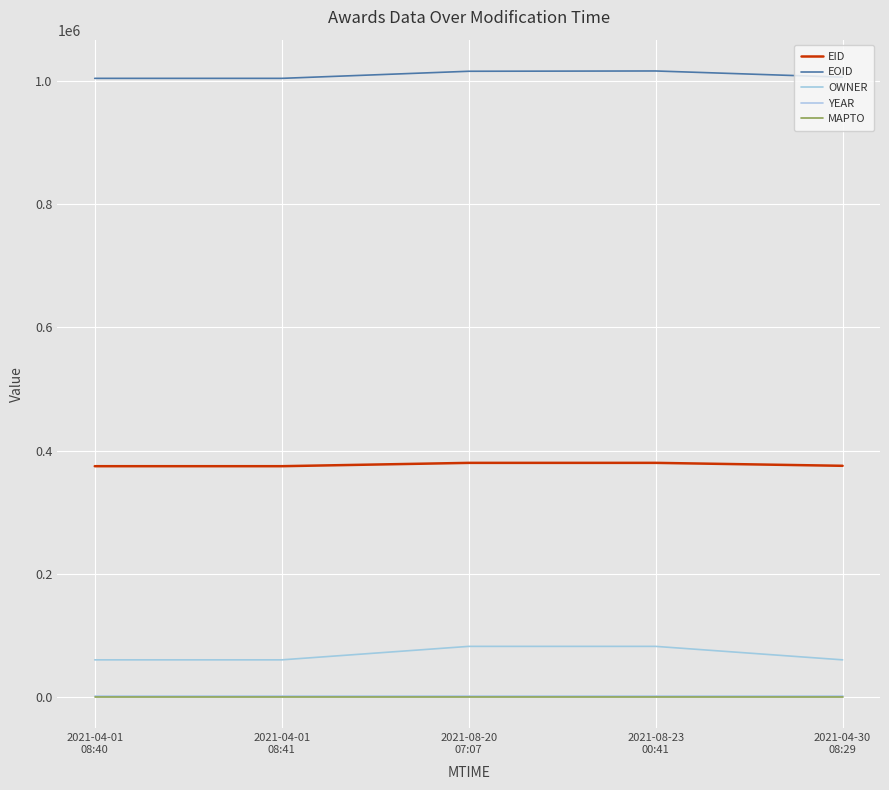

True or false: EOID and MAPTO cross at least once.

False